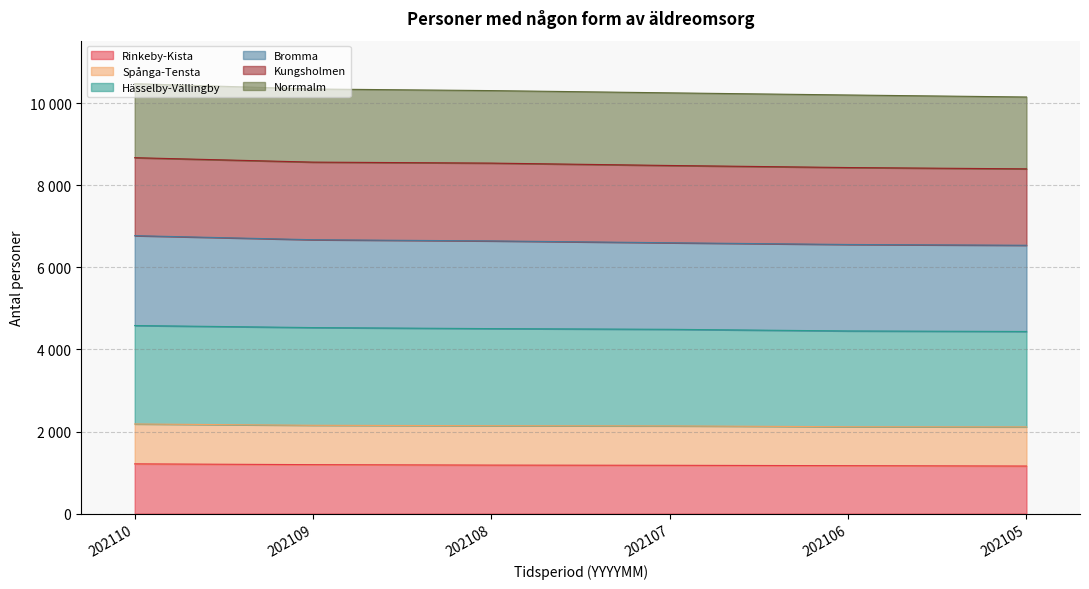

Which series changed the most between 202109 and 202108?

Bromma